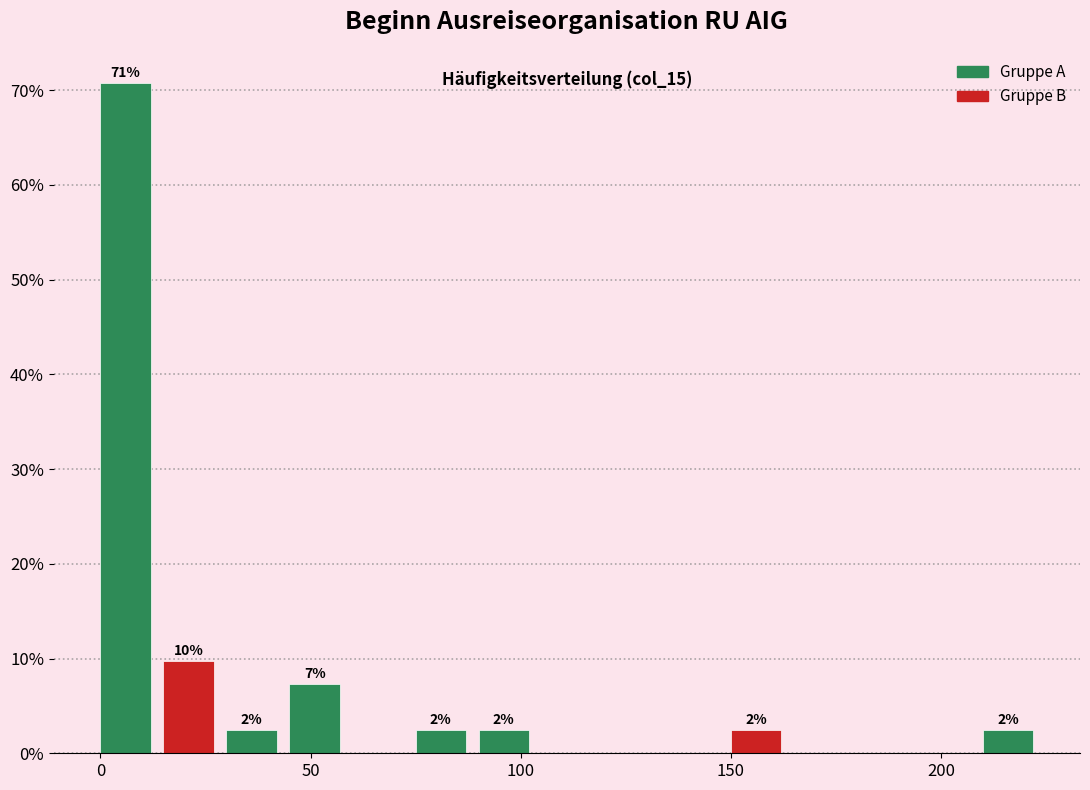

Around what value on the x-axis is the tallest bar? Give the approximate position of its centre, as read against the axis.

5